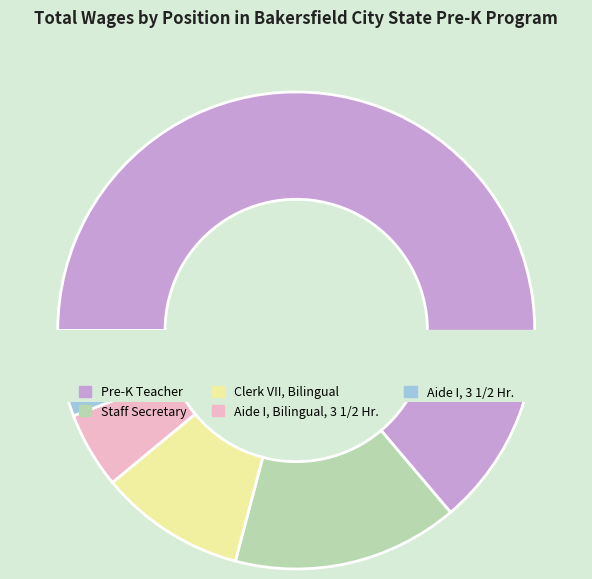

To the nearest percent, what is the difference between the largest and smallest slice percentages?

59%